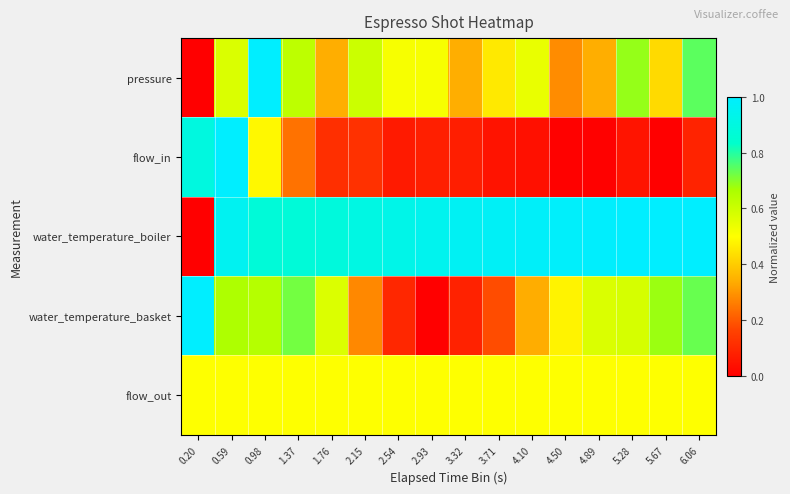

Which series has the largest total across all categories?

water_temperature_boiler